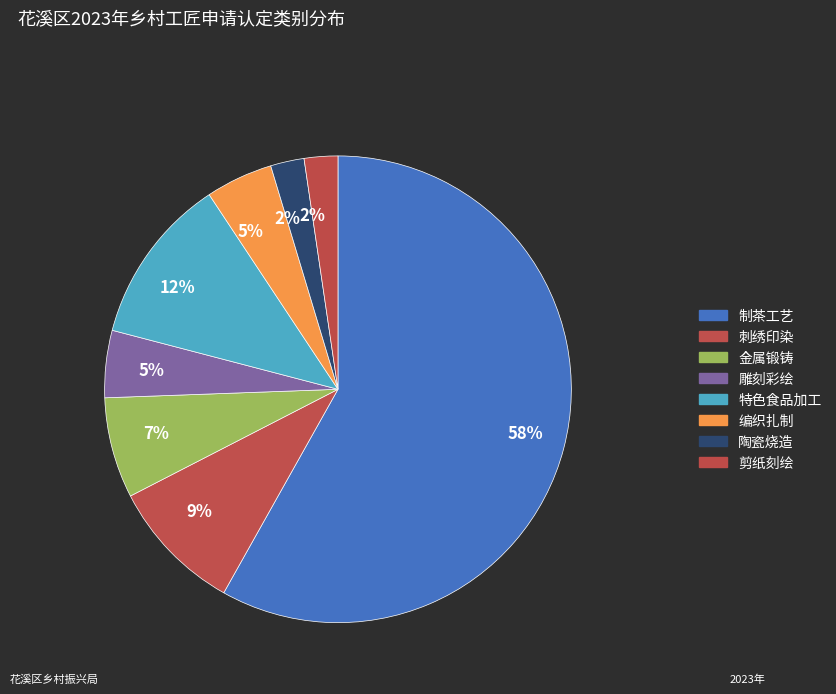

How many slices are in this pie chart?

8